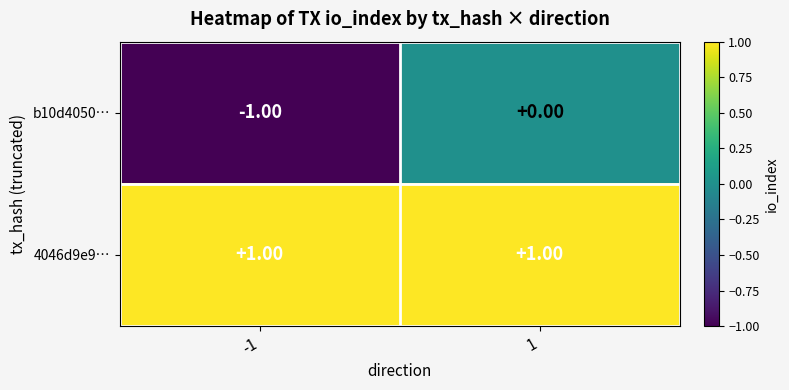

Which series has the largest total across all categories?

4046d9e9…